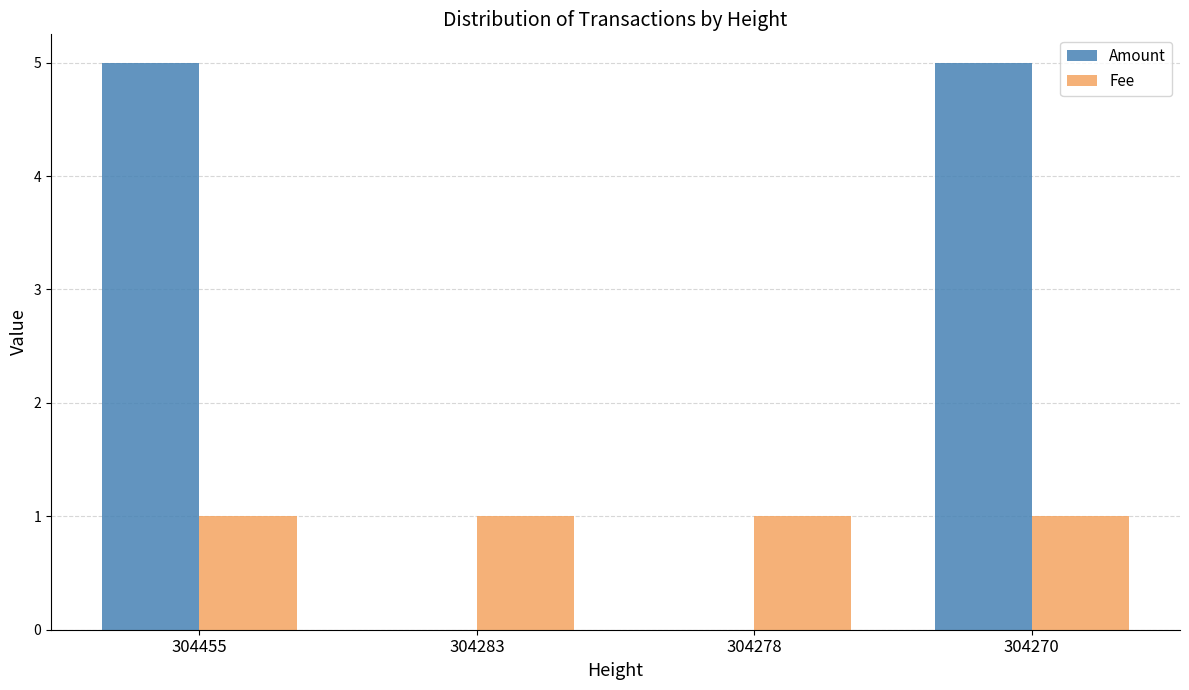

What is the sum of the Amount values at 304278 and 304455?

5